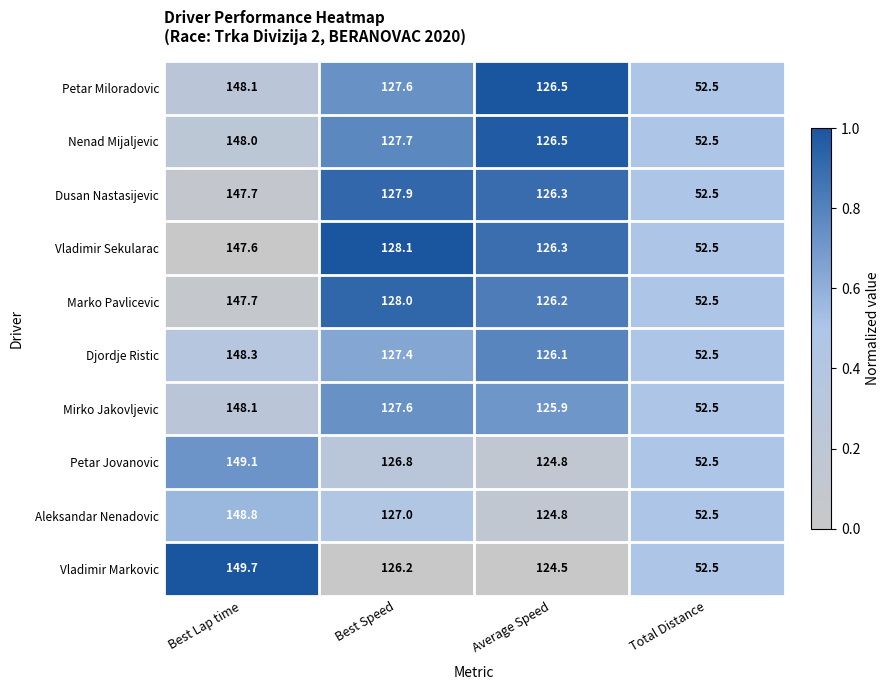

How many data points does each series have?

4